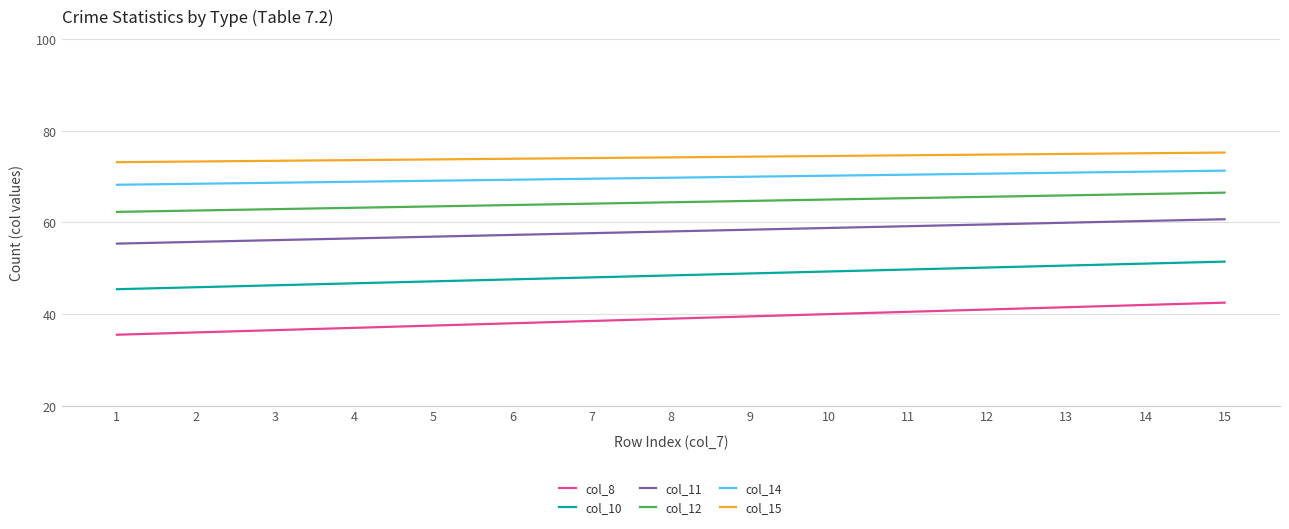

What is the smallest value displayed?

35.5